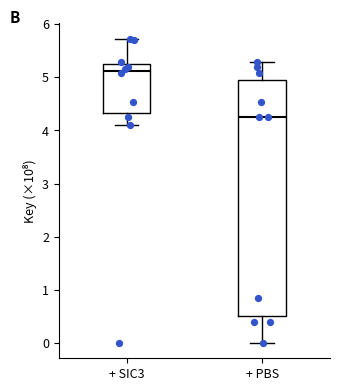

Which box's median line is the highest?

+ SIC3